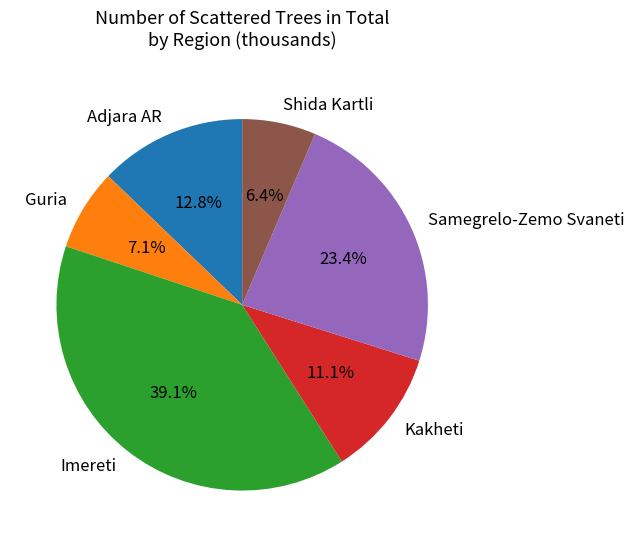

Do Guria and Samegrelo-Zemo Svaneti together represent more than half of the pie?

No